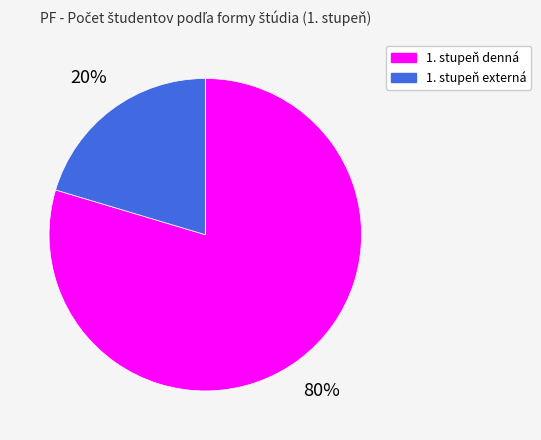

How many segments does this pie chart have?

2